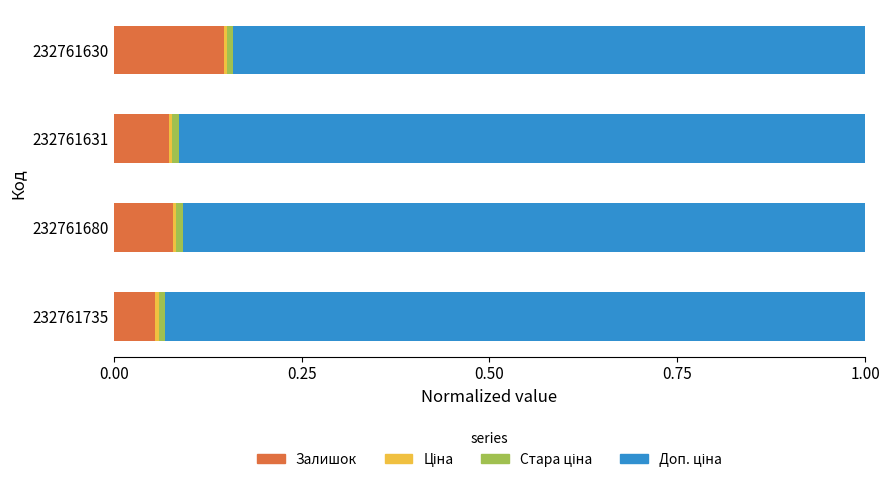

At which label does Залишок reach its peak?

232761630